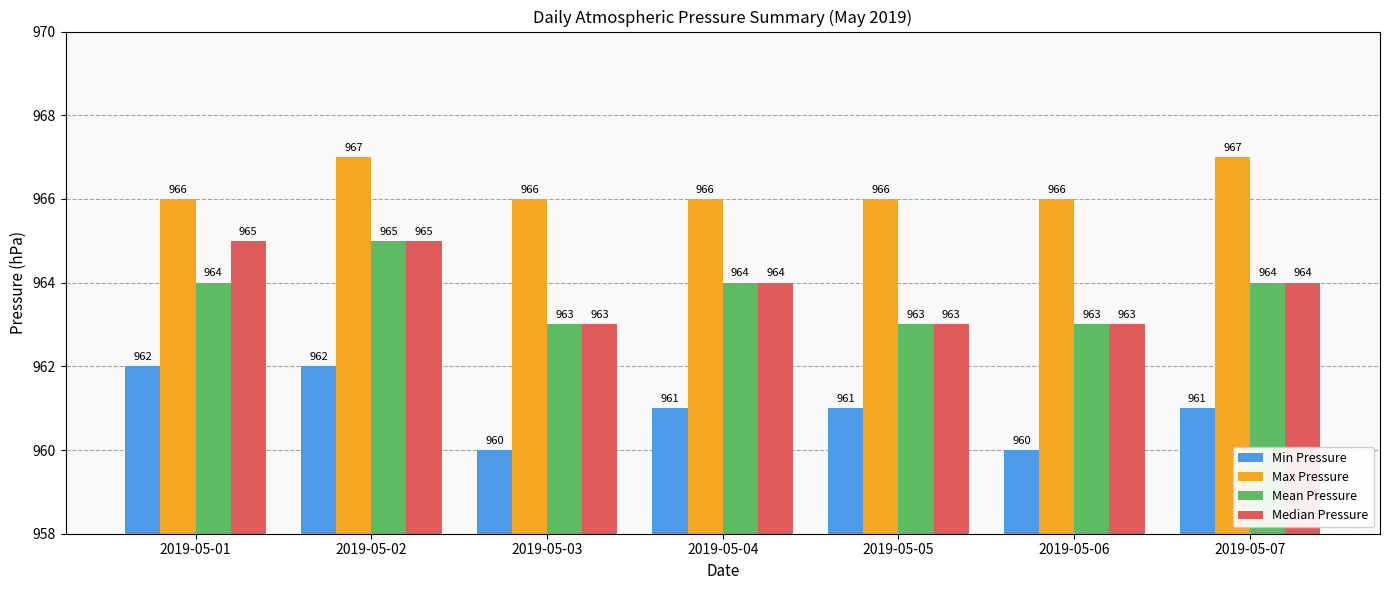

Are the bars horizontal?

No